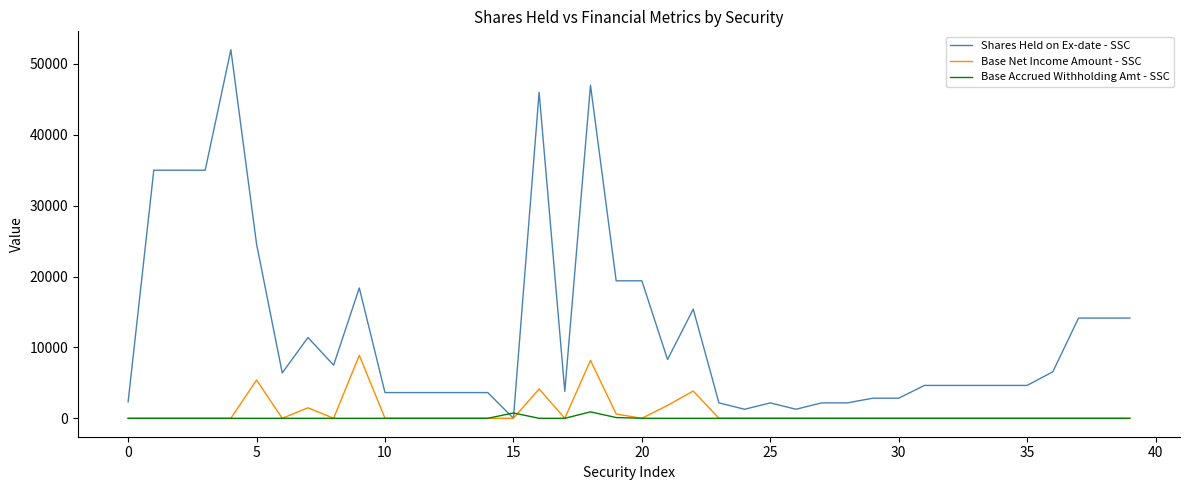

How many times do Base Accrued Withholding Amt - SSC and Shares Held on Ex-date - SSC cross each other?

2